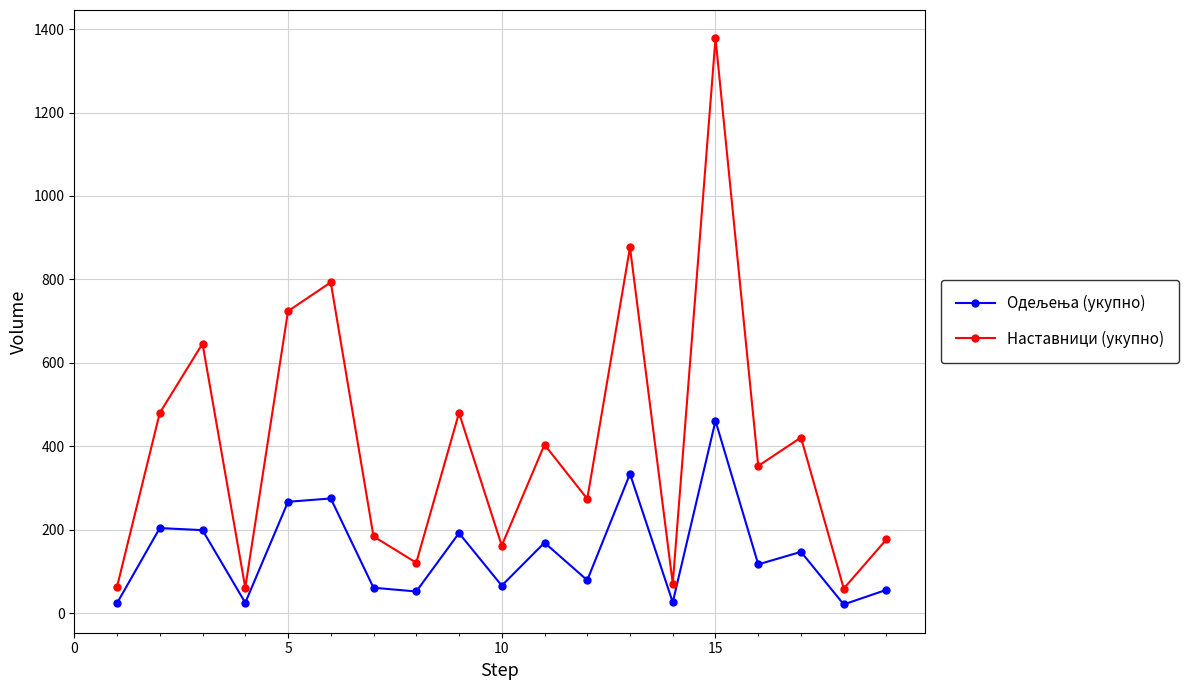

In Наставници (укупно), how many points are higher than both neighbors (excluding endpoints)?

7